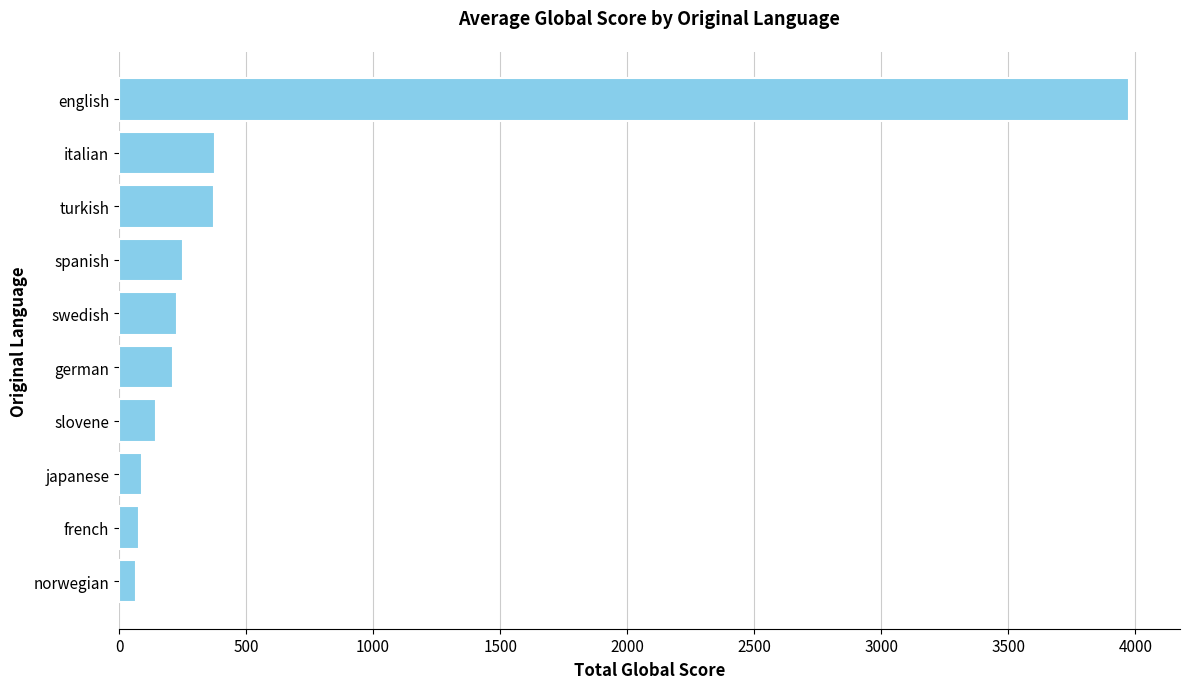

Does the chart contain stacked bars?

No